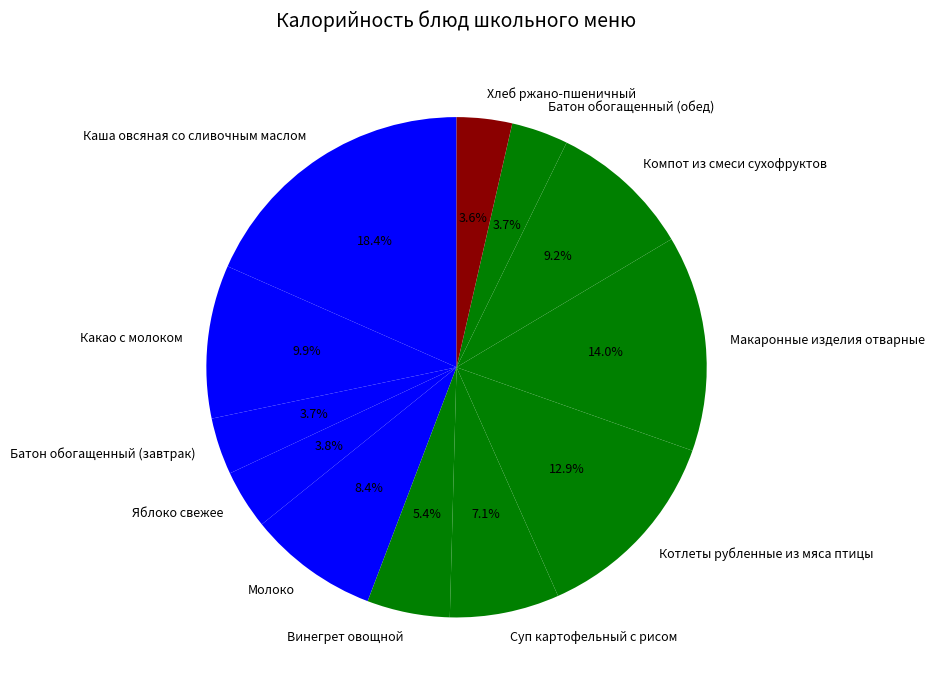

Which slice is the largest?

Каша овсяная со сливочным маслом